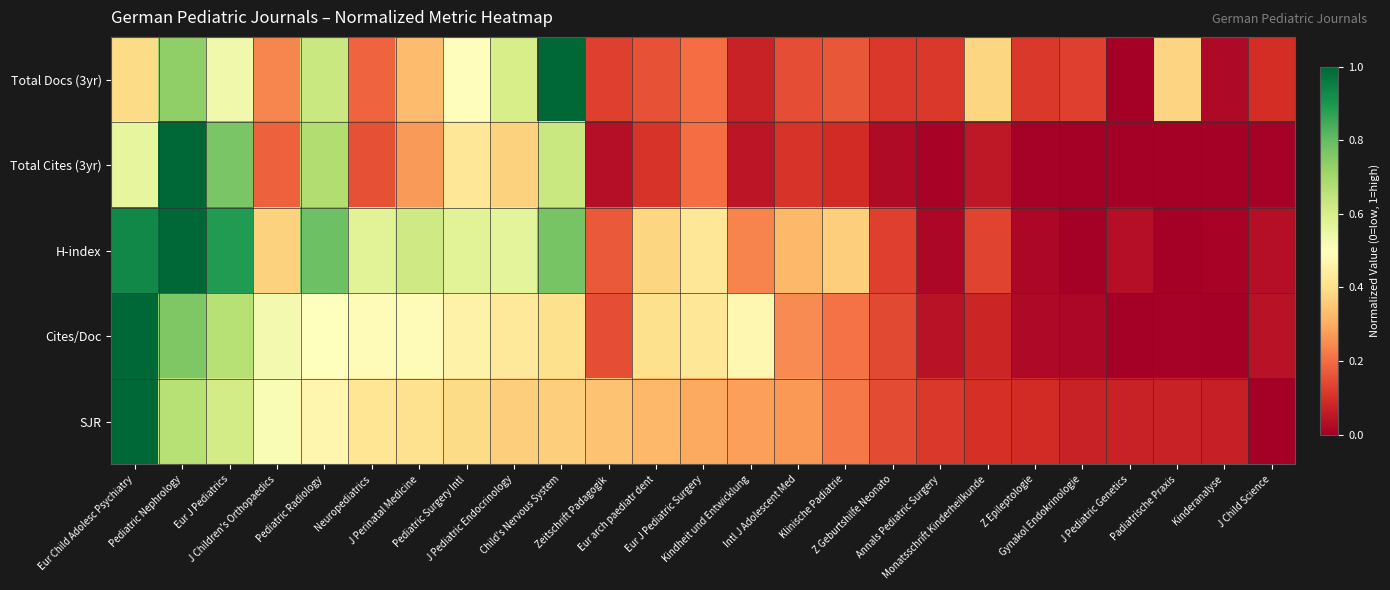

Reading right to left, transcribe all the data shown in this chart.

Total Docs (3yr): J Child Science=0.1	Kinderanalyse=0.0	Padiatrische Praxis=0.4	J Pediatric Genetics=0.0	Gynakol Endokrinologie=0.1	Z Epileptologie=0.1	Monatsschrift Kinderheilkunde=0.4	Annals Pediatric Surgery=0.1	Z Geburtshilfe Neonato=0.1	Klinische Padiatrie=0.2	Intl J Adolescent Med=0.2	Kindheit und Entwicklung=0.1	Eur J Pediatric Surgery=0.2	Eur arch paediatr dent=0.2	Zeitschrift Padagogik=0.1	Child's Nervous System=1.0	J Pediatric Endocrinology=0.6	Pediatric Surgery Intl=0.5	J Perinatal Medicine=0.3	Neuropediatrics=0.2	Pediatric Radiology=0.6	J Children's Orthopaedics=0.2	Eur J Pediatrics=0.5	Pediatric Nephrology=0.7	Eur Child Adolesc Psychiatry=0.4
Total Cites (3yr): J Child Science=0.0	Kinderanalyse=0.0	Padiatrische Praxis=0.0	J Pediatric Genetics=0.0	Gynakol Endokrinologie=0.0	Z Epileptologie=0.0	Monatsschrift Kinderheilkunde=0.1	Annals Pediatric Surgery=0.0	Z Geburtshilfe Neonato=0.0	Klinische Padiatrie=0.1	Intl J Adolescent Med=0.1	Kindheit und Entwicklung=0.0	Eur J Pediatric Surgery=0.2	Eur arch paediatr dent=0.1	Zeitschrift Padagogik=0.0	Child's Nervous System=0.6	J Pediatric Endocrinology=0.4	Pediatric Surgery Intl=0.4	J Perinatal Medicine=0.3	Neuropediatrics=0.2	Pediatric Radiology=0.7	J Children's Orthopaedics=0.2	Eur J Pediatrics=0.8	Pediatric Nephrology=1.0	Eur Child Adolesc Psychiatry=0.6
H-index: J Child Science=0.0	Kinderanalyse=0.0	Padiatrische Praxis=0.0	J Pediatric Genetics=0.0	Gynakol Endokrinologie=0.0	Z Epileptologie=0.0	Monatsschrift Kinderheilkunde=0.1	Annals Pediatric Surgery=0.0	Z Geburtshilfe Neonato=0.1	Klinische Padiatrie=0.4	Intl J Adolescent Med=0.3	Kindheit und Entwicklung=0.2	Eur J Pediatric Surgery=0.4	Eur arch paediatr dent=0.4	Zeitschrift Padagogik=0.2	Child's Nervous System=0.8	J Pediatric Endocrinology=0.6	Pediatric Surgery Intl=0.6	J Perinatal Medicine=0.6	Neuropediatrics=0.6	Pediatric Radiology=0.8	J Children's Orthopaedics=0.4	Eur J Pediatrics=0.9	Pediatric Nephrology=1.0	Eur Child Adolesc Psychiatry=0.9
Cites/Doc: J Child Science=0.0	Kinderanalyse=0.0	Padiatrische Praxis=0.0	J Pediatric Genetics=0.0	Gynakol Endokrinologie=0.0	Z Epileptologie=0.0	Monatsschrift Kinderheilkunde=0.1	Annals Pediatric Surgery=0.0	Z Geburtshilfe Neonato=0.1	Klinische Padiatrie=0.2	Intl J Adolescent Med=0.2	Kindheit und Entwicklung=0.5	Eur J Pediatric Surgery=0.4	Eur arch paediatr dent=0.4	Zeitschrift Padagogik=0.2	Child's Nervous System=0.4	J Pediatric Endocrinology=0.4	Pediatric Surgery Intl=0.5	J Perinatal Medicine=0.5	Neuropediatrics=0.5	Pediatric Radiology=0.5	J Children's Orthopaedics=0.5	Eur J Pediatrics=0.7	Pediatric Nephrology=0.8	Eur Child Adolesc Psychiatry=1.0
SJR: J Child Science=0.0	Kinderanalyse=0.1	Padiatrische Praxis=0.1	J Pediatric Genetics=0.1	Gynakol Endokrinologie=0.1	Z Epileptologie=0.1	Monatsschrift Kinderheilkunde=0.1	Annals Pediatric Surgery=0.1	Z Geburtshilfe Neonato=0.1	Klinische Padiatrie=0.2	Intl J Adolescent Med=0.3	Kindheit und Entwicklung=0.3	Eur J Pediatric Surgery=0.3	Eur arch paediatr dent=0.3	Zeitschrift Padagogik=0.3	Child's Nervous System=0.4	J Pediatric Endocrinology=0.4	Pediatric Surgery Intl=0.4	J Perinatal Medicine=0.4	Neuropediatrics=0.4	Pediatric Radiology=0.5	J Children's Orthopaedics=0.5	Eur J Pediatrics=0.6	Pediatric Nephrology=0.7	Eur Child Adolesc Psychiatry=1.0